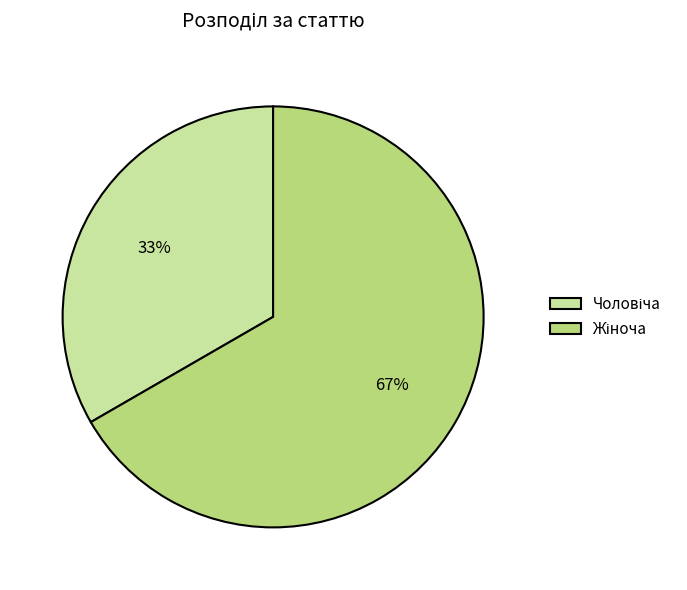

Does any single category account for the majority?

Yes